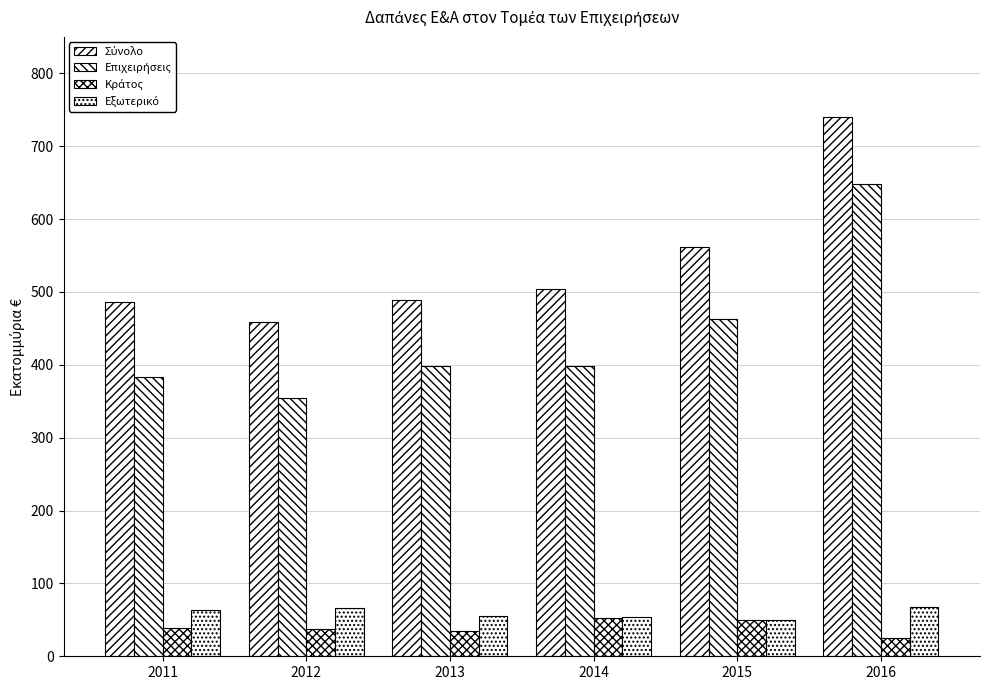

At which label does Σύνολο first exceed 504?

2014